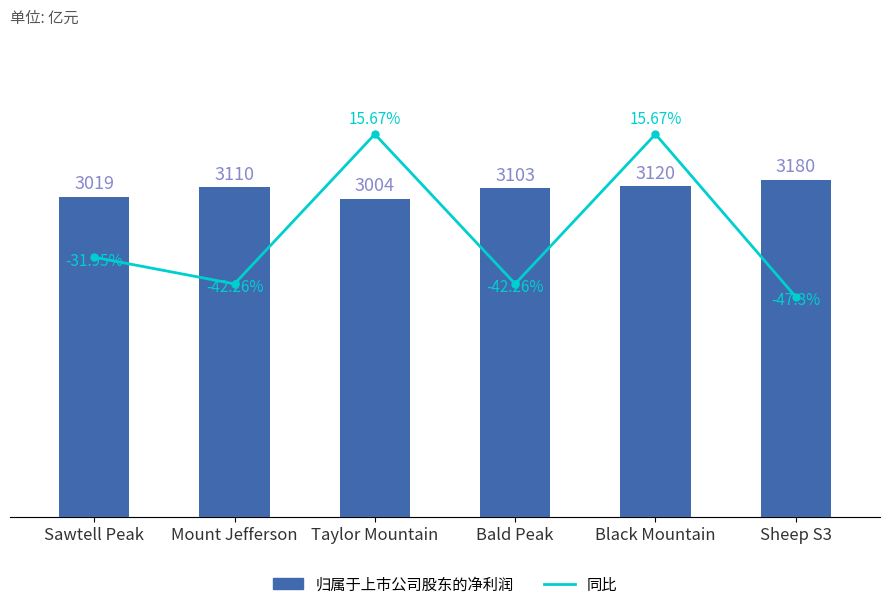

List the series in order of their peak value, lowest first.

同比, 归属于上市公司股东的净利润